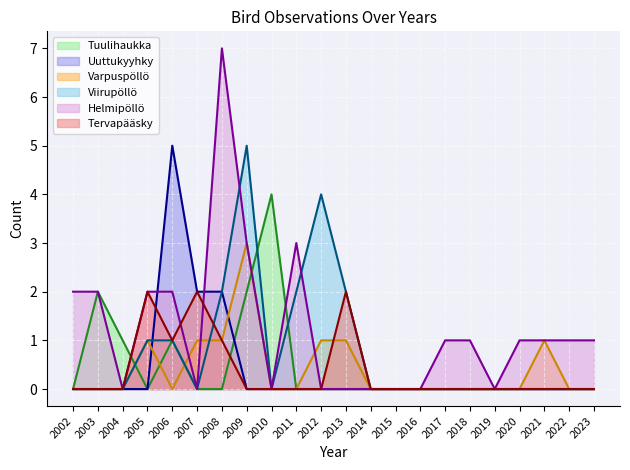

At how many categories does at least one series exceed 5?

1